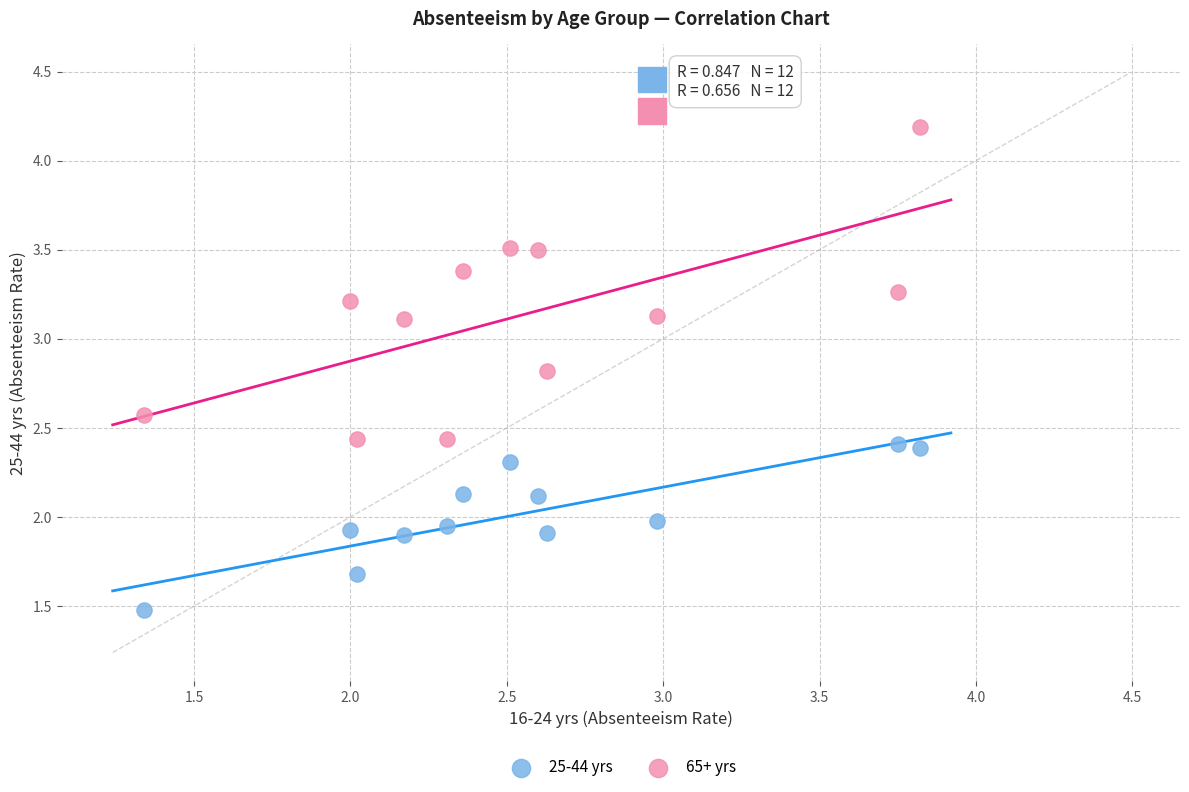

What are all the series names shown in the legend?

25-44 yrs, 65+ yrs